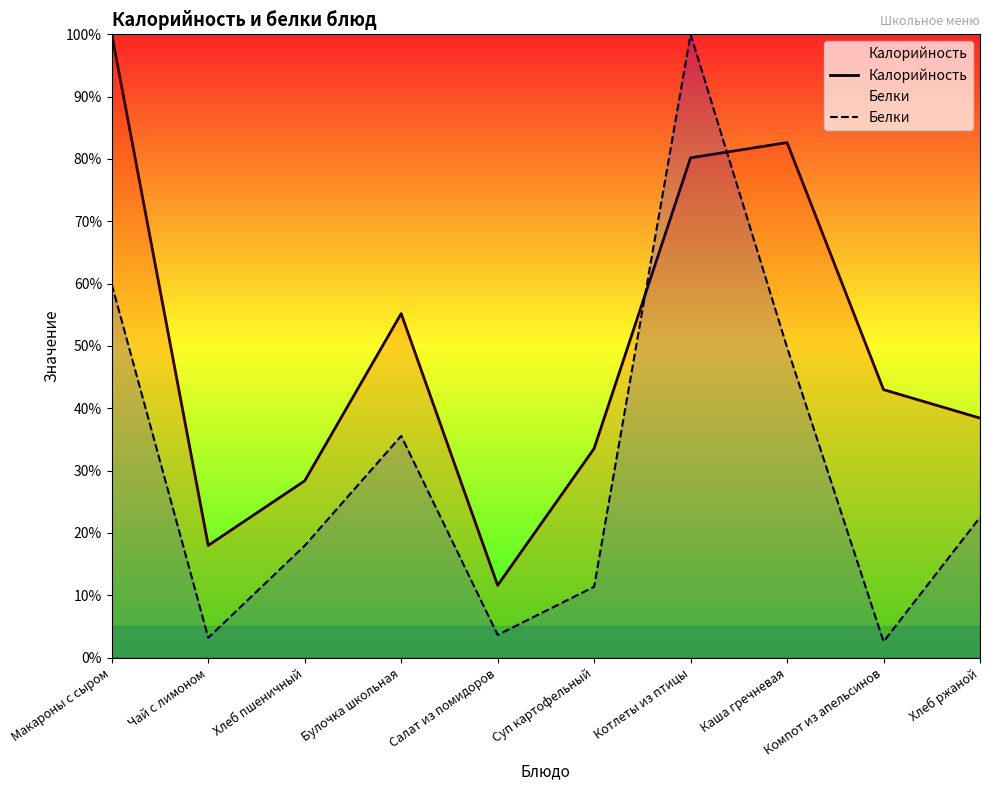

True or false: Белки has a value of 16.4 at Суп картофельный.

False